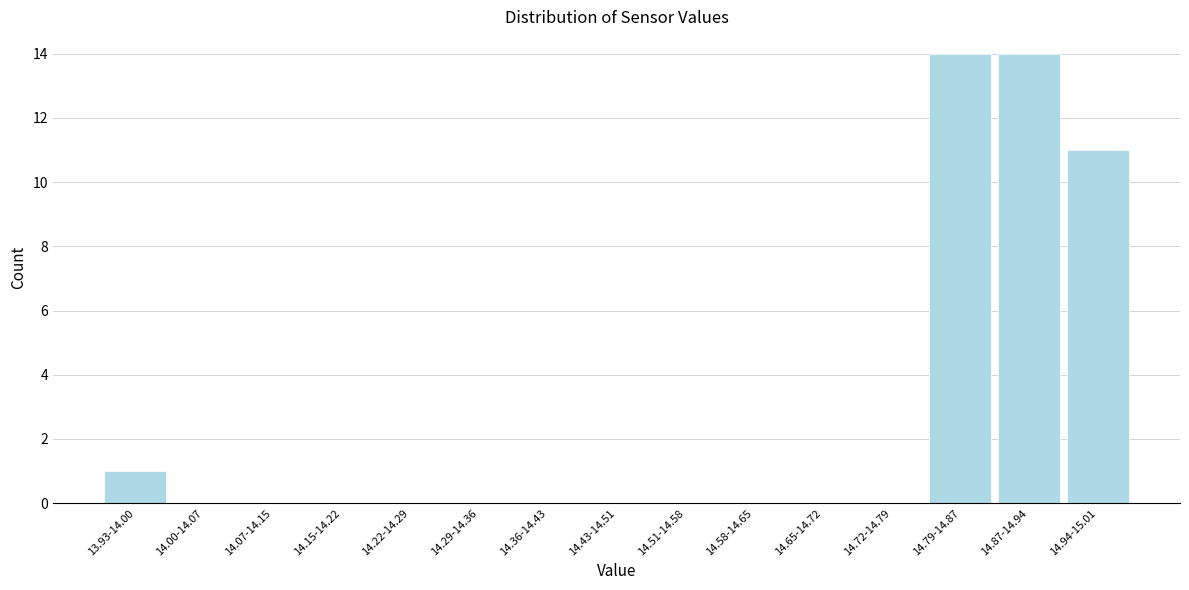

Reading left to right, list all the values displayed in this chart.

13.93-14.00=1	14.00-14.07=0	14.07-14.15=0	14.15-14.22=0	14.22-14.29=0	14.29-14.36=0	14.36-14.43=0	14.43-14.51=0	14.51-14.58=0	14.58-14.65=0	14.65-14.72=0	14.72-14.79=0	14.79-14.87=14	14.87-14.94=14	14.94-15.01=11